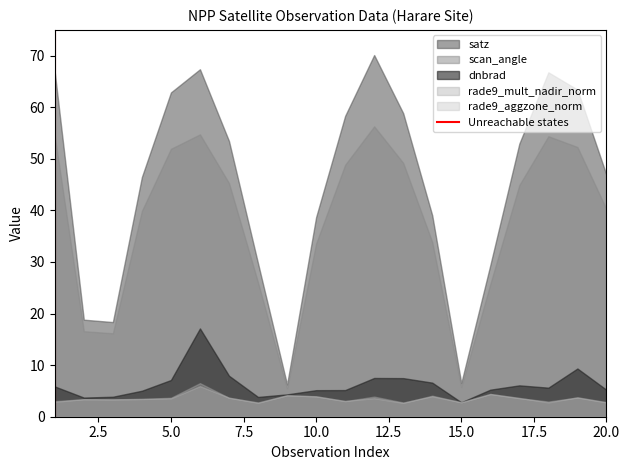

Which series has the largest range (max minus min)?

satz